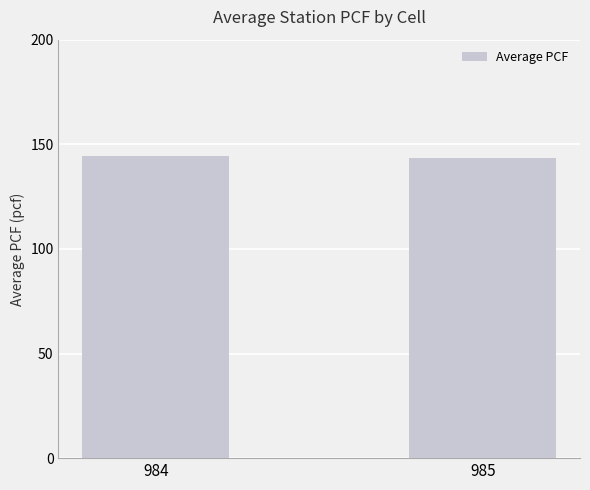

The chart shows a value of 144.4 at 984. True or false?

True